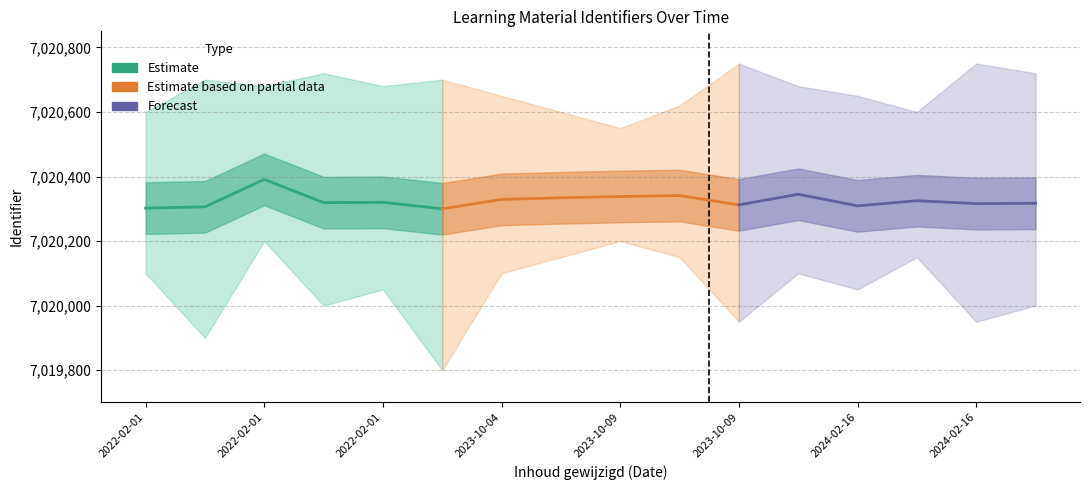

Does the chart have visible grid lines?

Yes